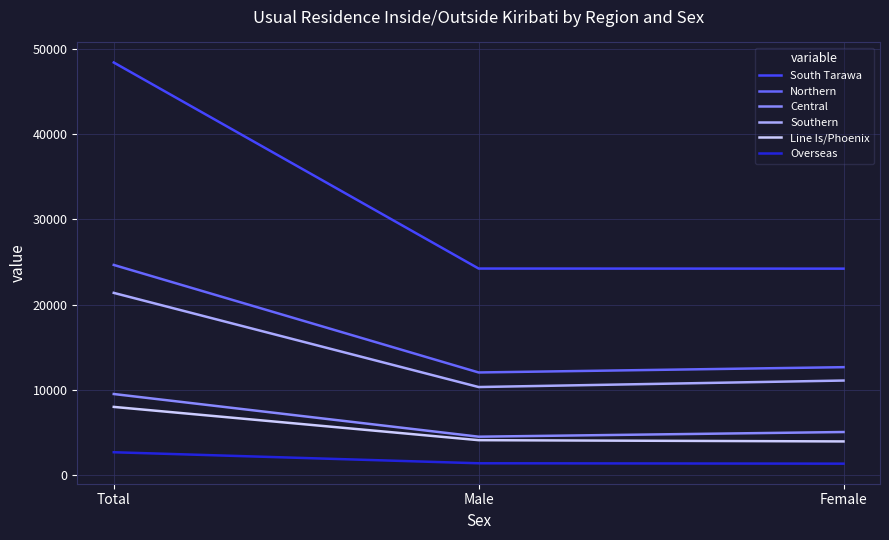

At which category is the sum across all series the highest?

Total